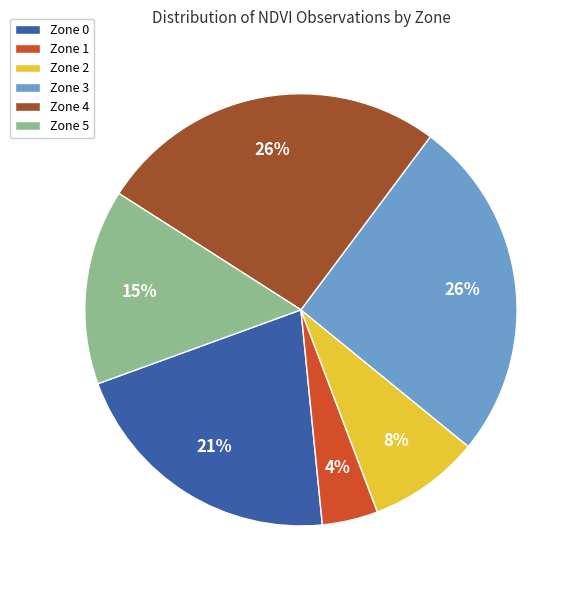

How many segments does this pie chart have?

6